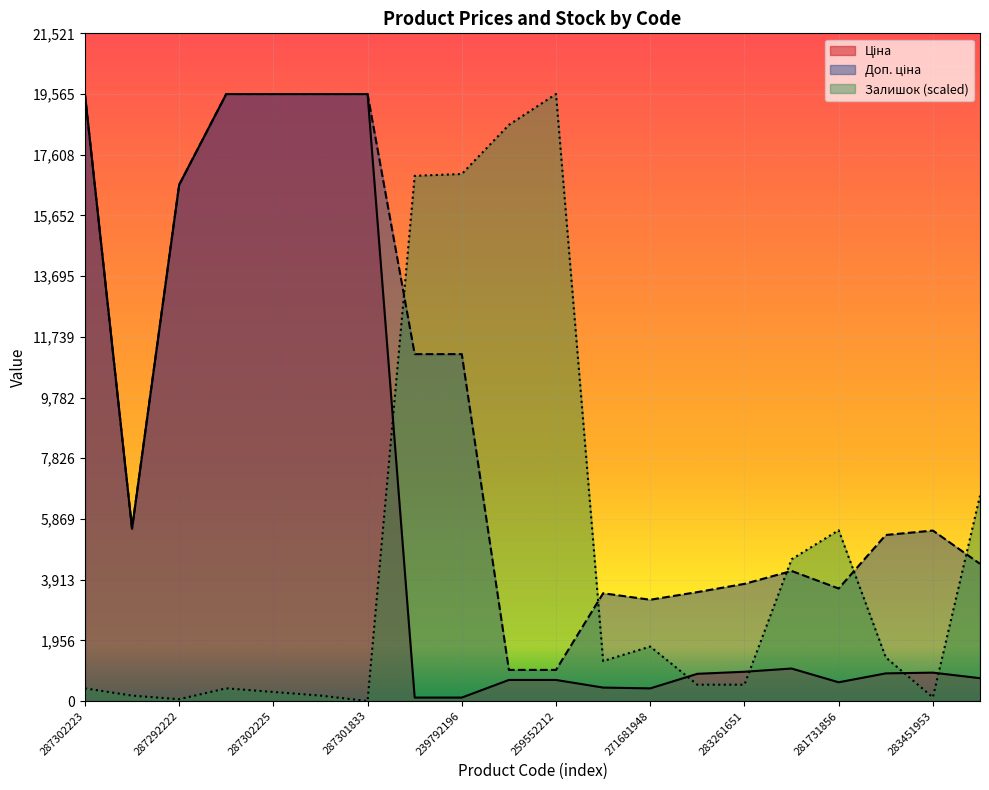

What is the average value of the Ціна series?

6423.4